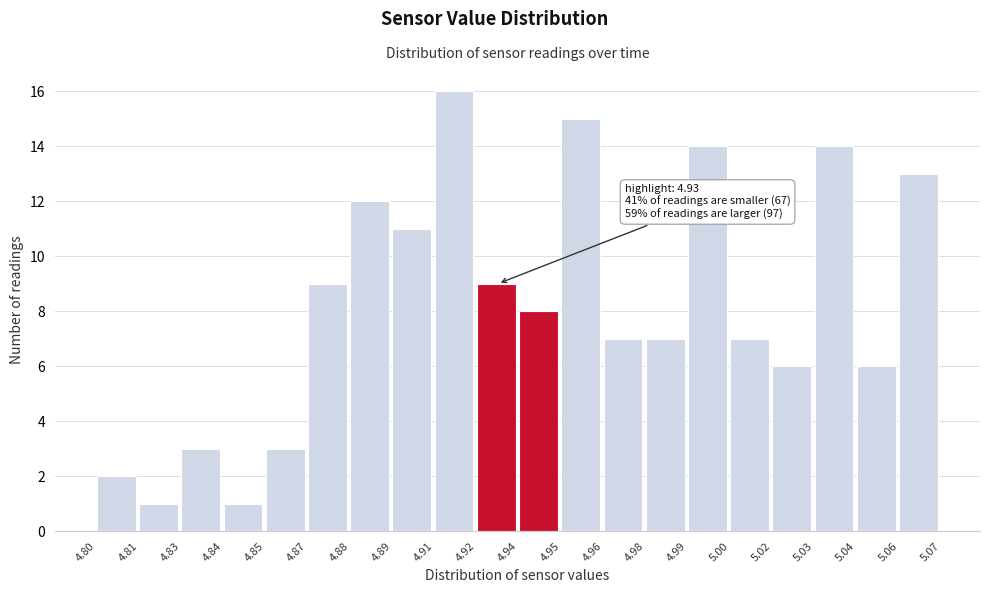

Reading left to right, transcribe all the data shown in this chart.

4.80=2	4.81=1	4.83=3	4.84=1	4.85=3	4.87=9	4.88=12	4.89=11	4.91=16	4.92=9	4.94=8	4.95=15	4.96=7	4.98=7	4.99=14	5.00=7	5.02=6	5.03=14	5.04=6	5.06=13